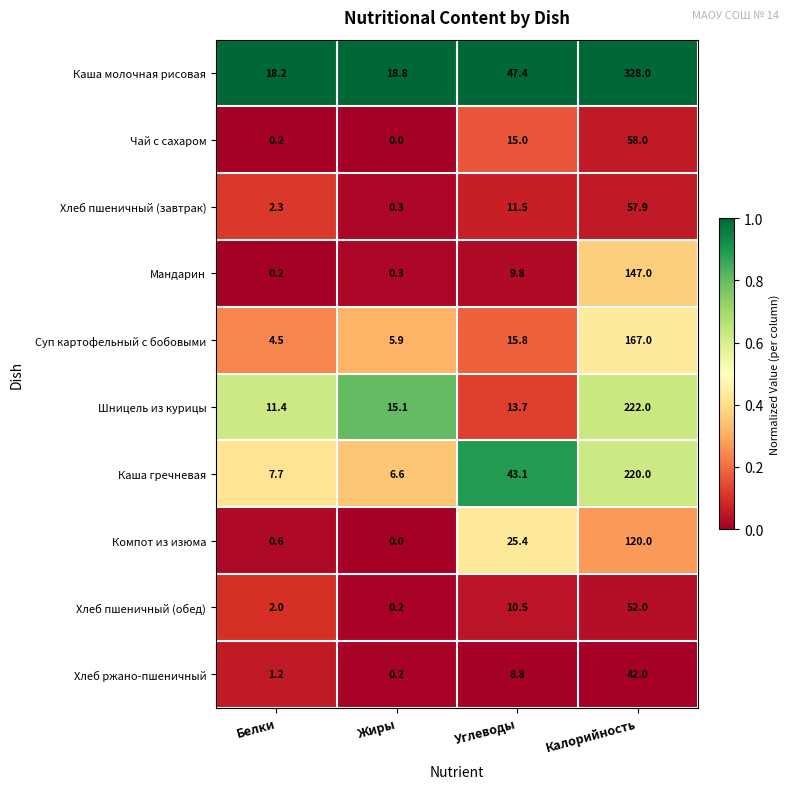

What is the spread (max minus min) of values at Белки?

18.0